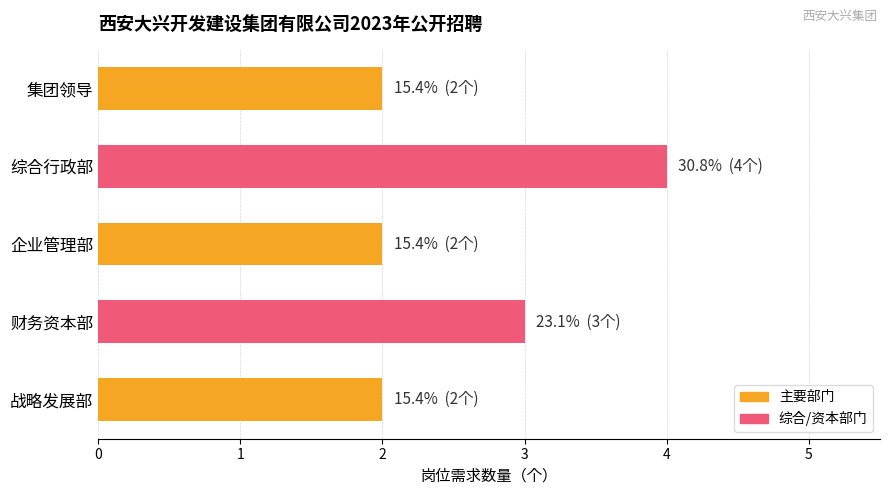

What is the sum of all values?

13